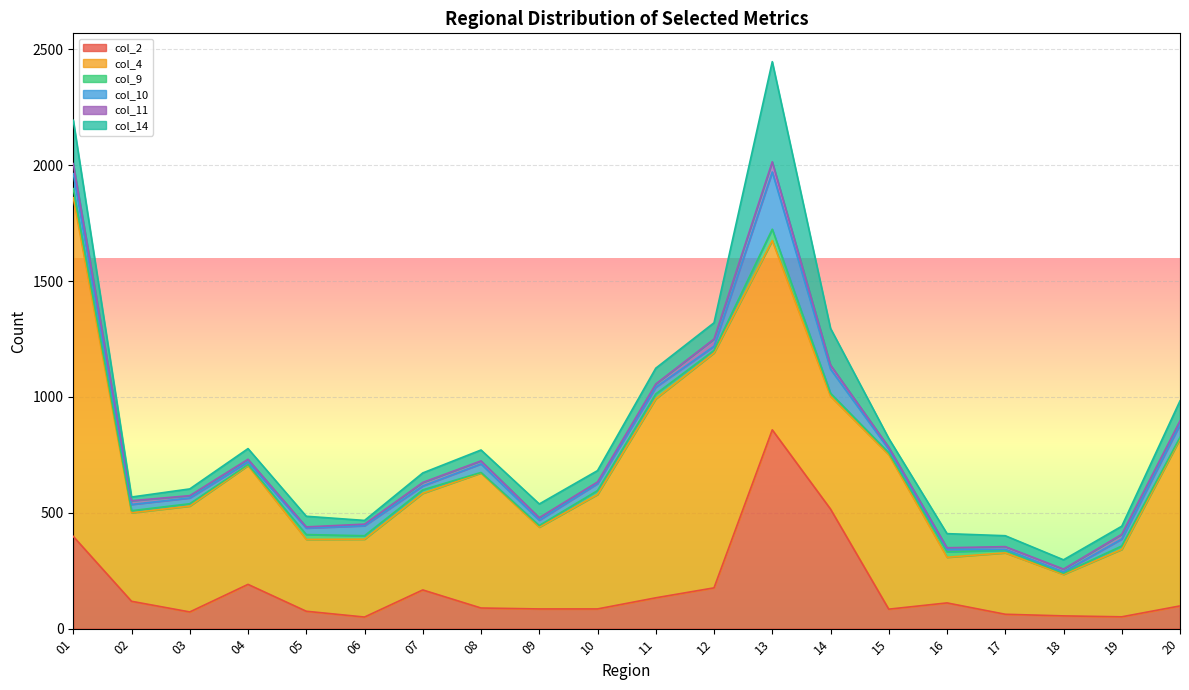

Rank the categories by col_2 value from lowest to highest.

06, 19, 18, 17, 03, 05, 15, 09, 10, 08, 20, 16, 02, 11, 07, 12, 04, 01, 14, 13